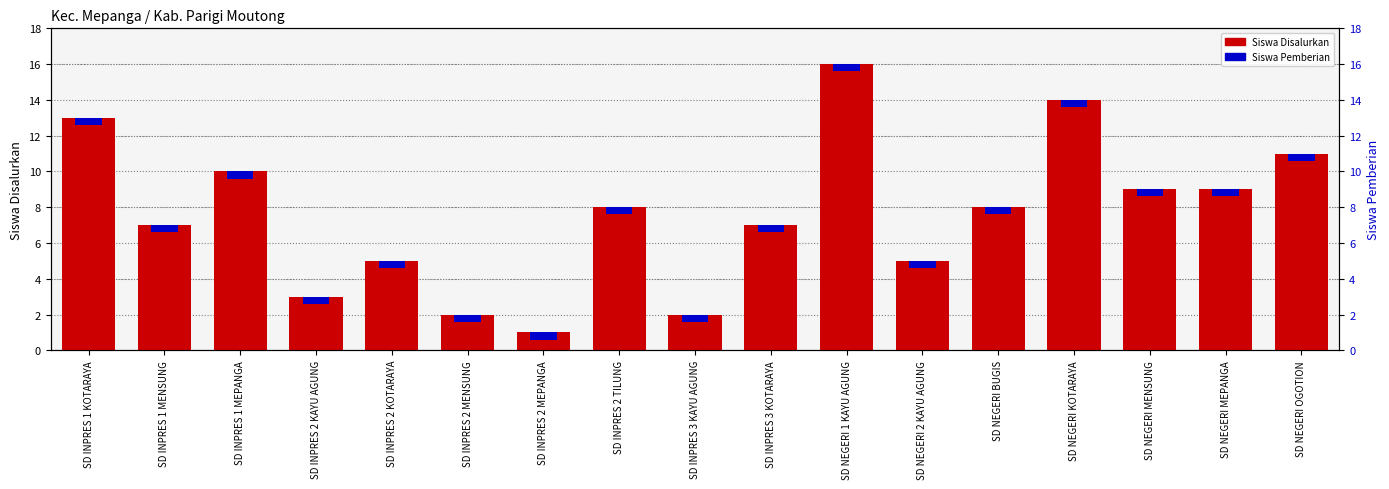

Is it true that Siswa Disalurkan equals 1.9 at SD INPRES 1 MENSUNG?

False